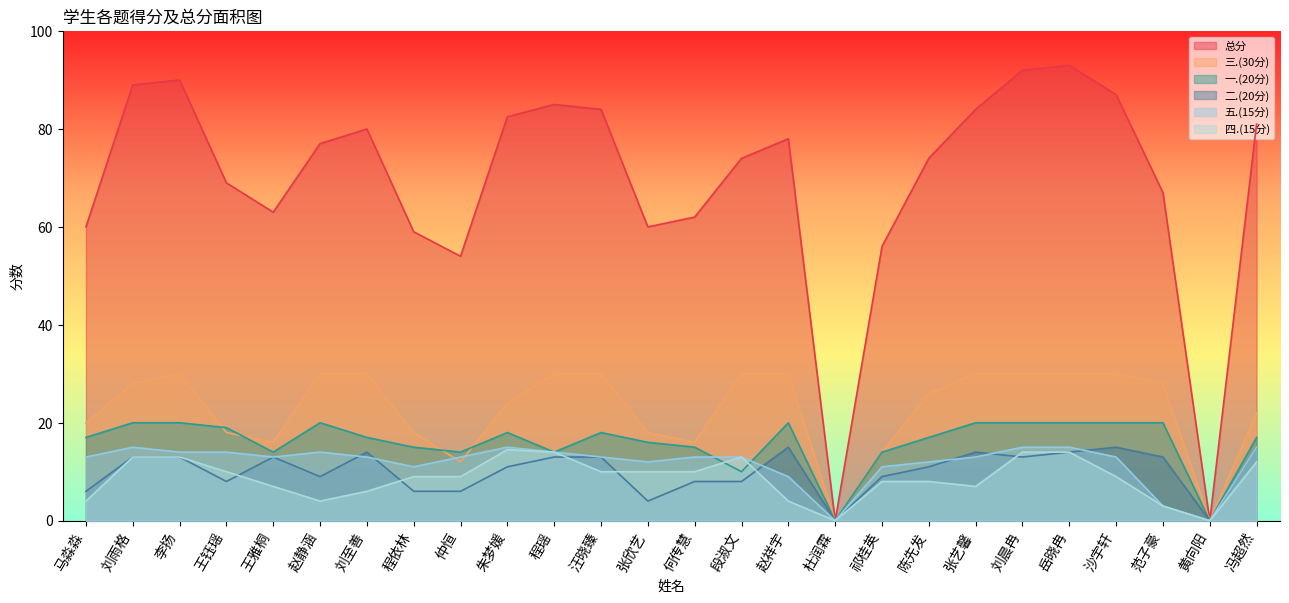

The 二.(20分) series shows 8.2 at 范子豪. True or false?

False